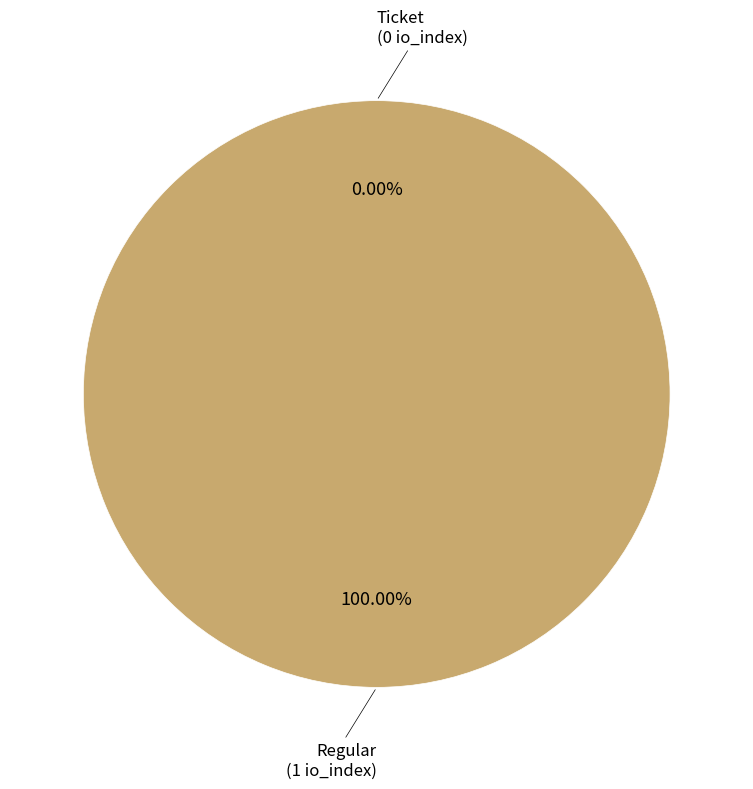

Is the sum of Ticket and Regular greater than half?

Yes